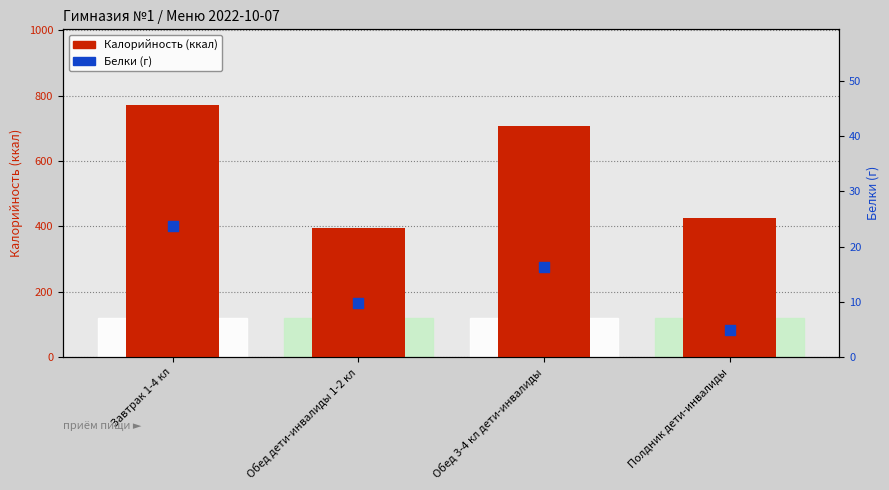

At how many categories does at least one series exceed 462?

2